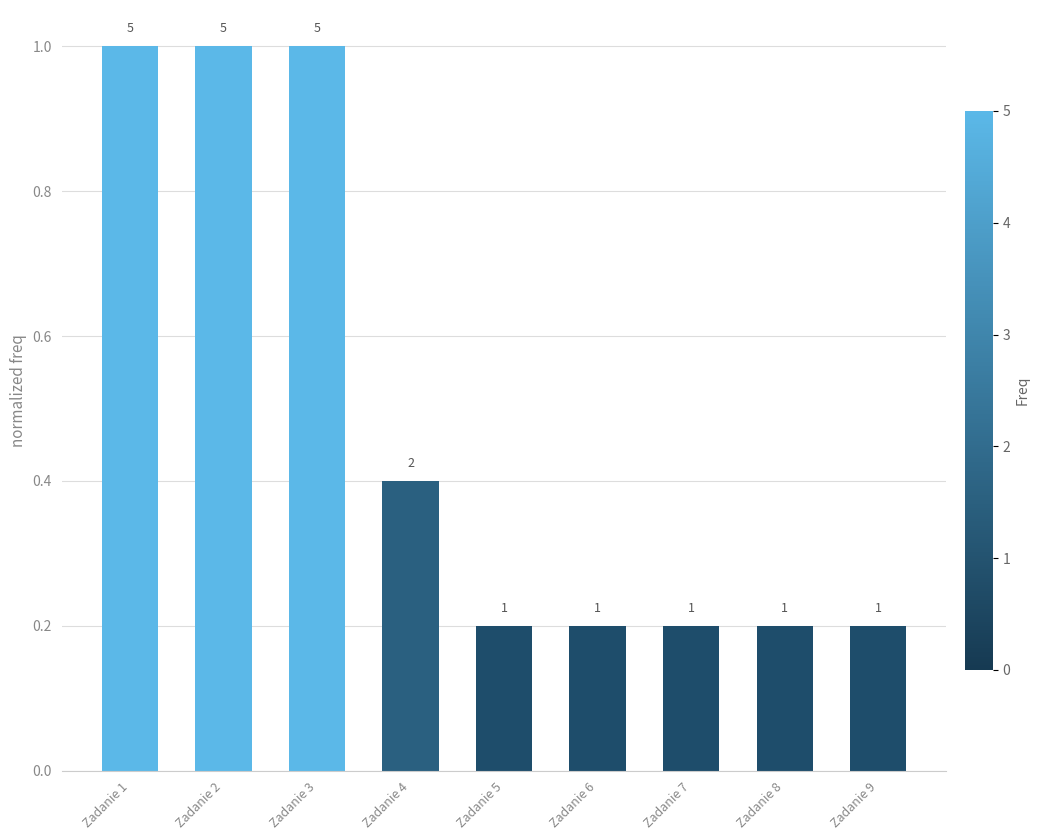

Is it true that the value at Zadanie 1 is 1.0?

True